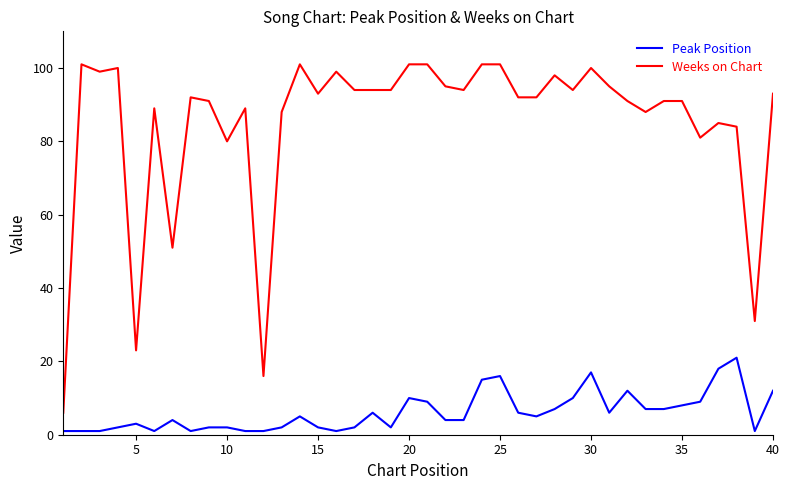

List the series in order of their overall mean, highest first.

Weeks on Chart, Peak Position